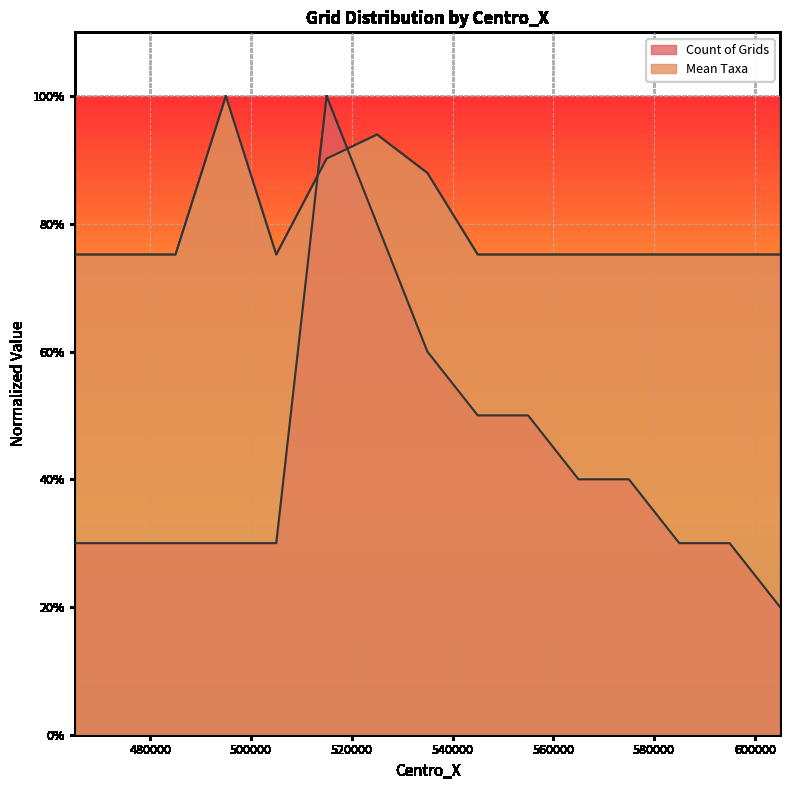

At how many categories does at least one series exceed 0?

15